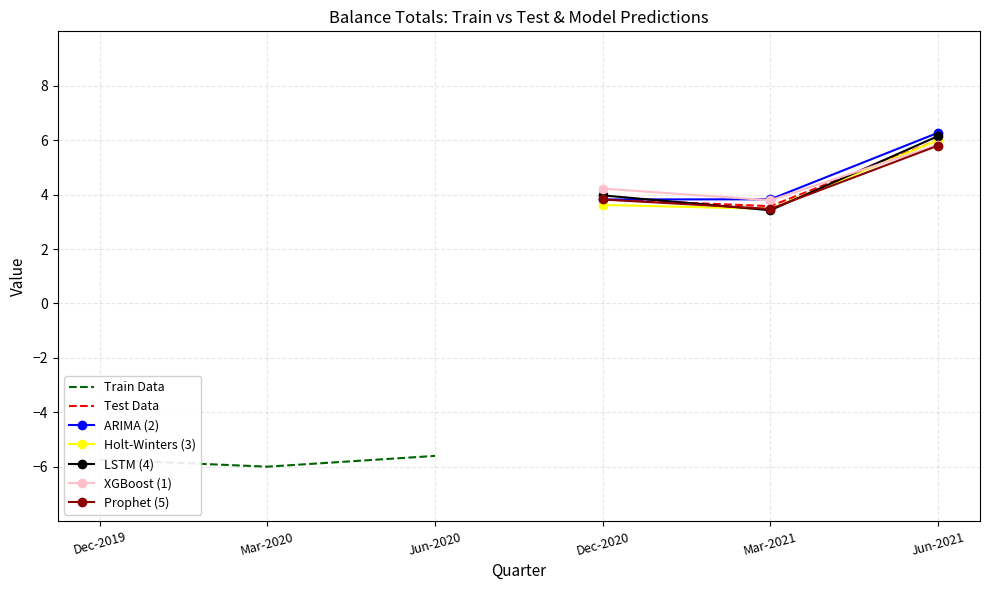

True or false: Train Data has a value of -5.7 at Dec-2019.

True